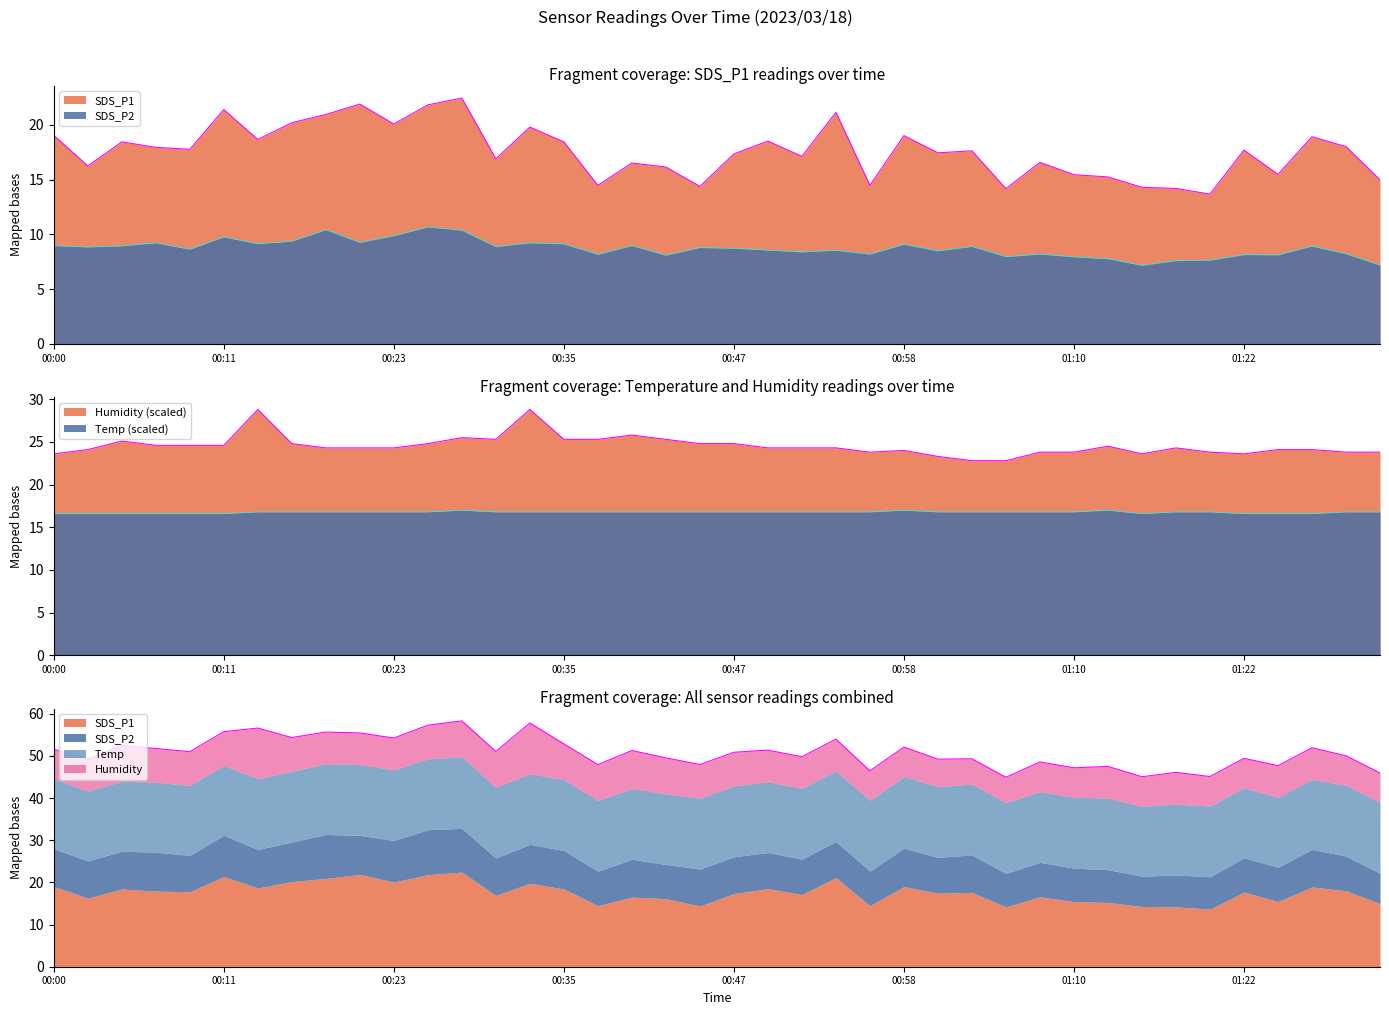

True or false: SDS_P1 and Humidity cross at least once.

False